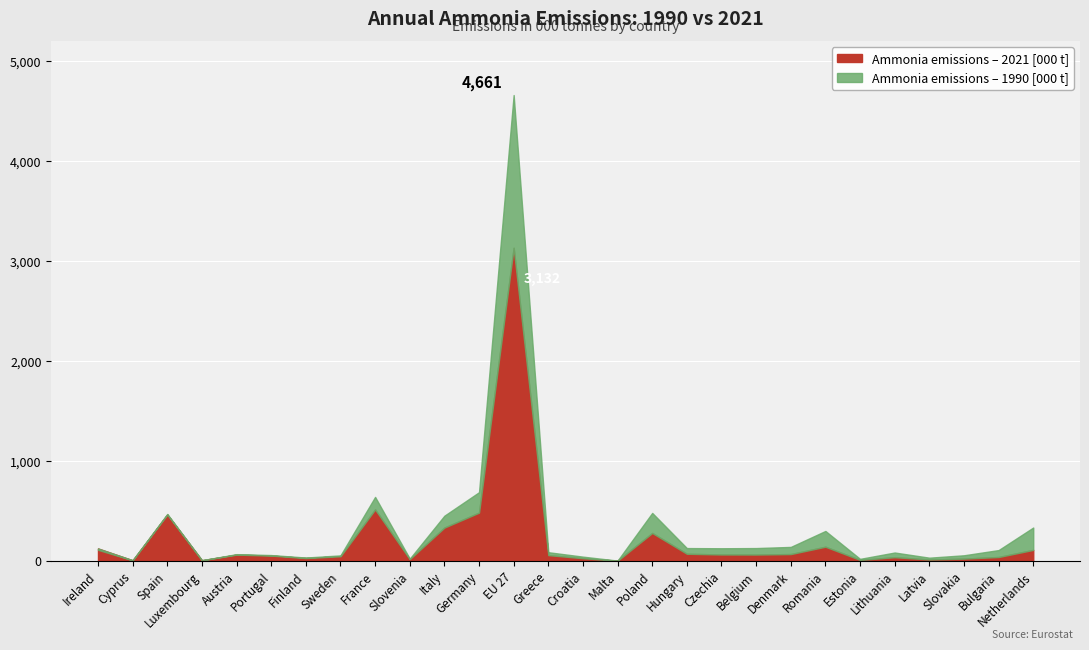

At which category does Ammonia emissions – 2021 [000 t] reach its first local peak?

Spain